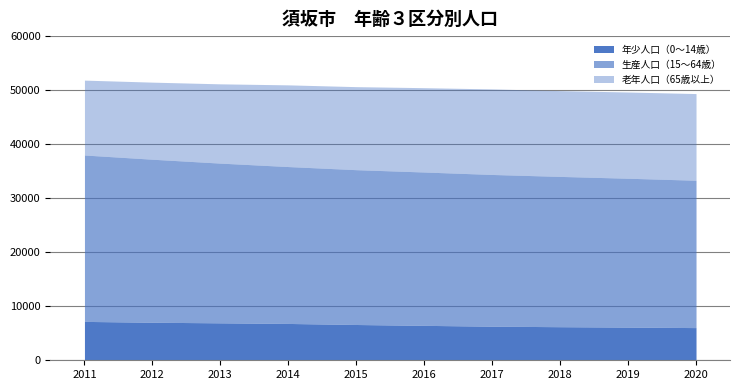

At which category is the sum across all series the highest?

2011